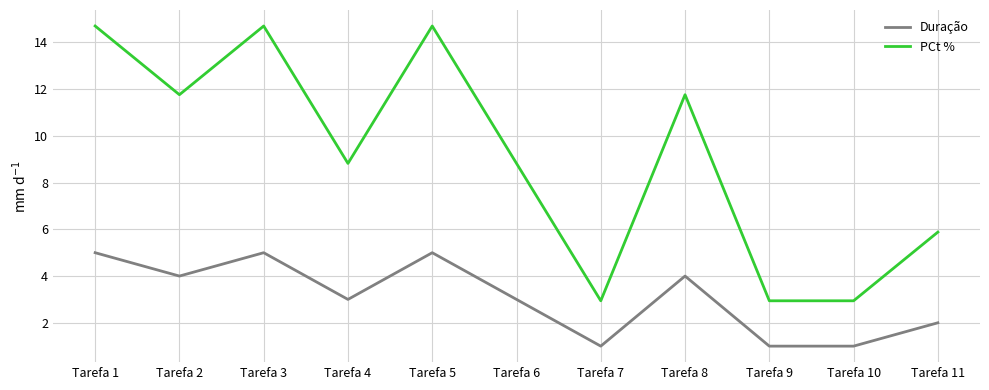

What is the difference between the highest and lowest values at Tarefa 7?

1.9